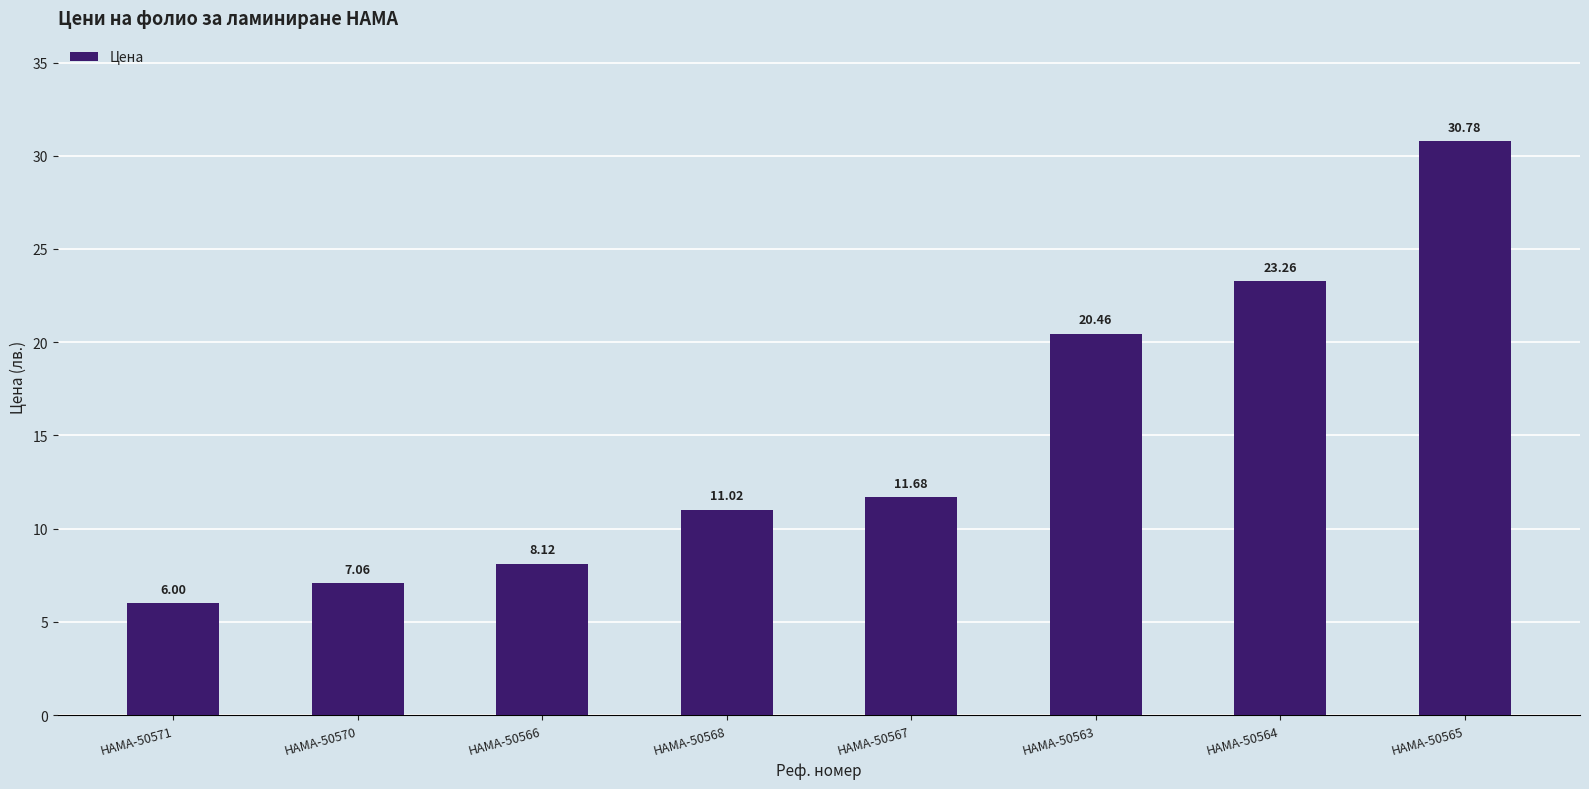

Rank the categories by value from lowest to highest.

HAMA-50571, HAMA-50570, HAMA-50566, HAMA-50568, HAMA-50567, HAMA-50563, HAMA-50564, HAMA-50565